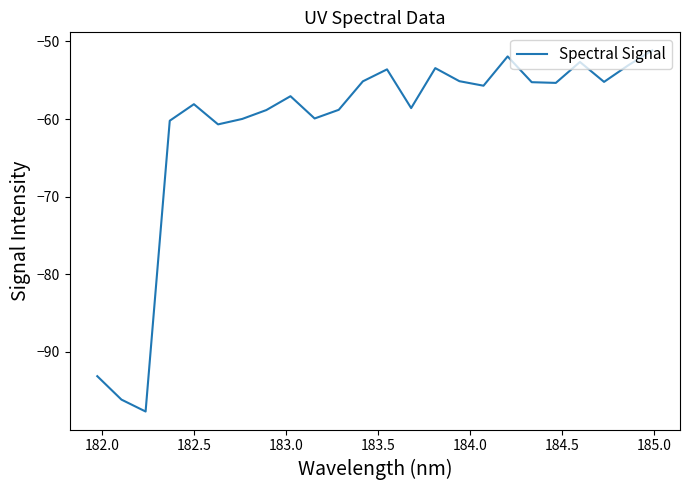

What is the smallest value displayed?

-97.7